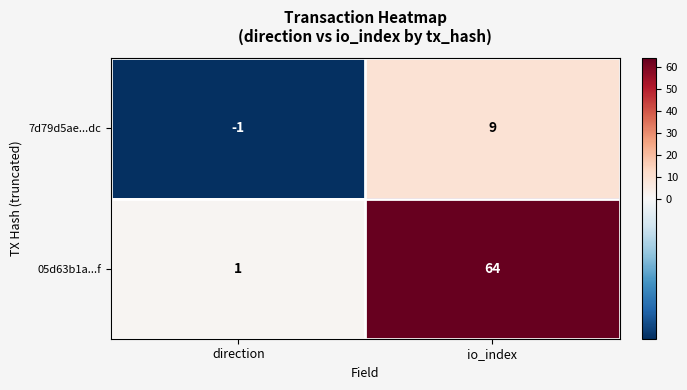

What is the total value across all series at io_index?

73